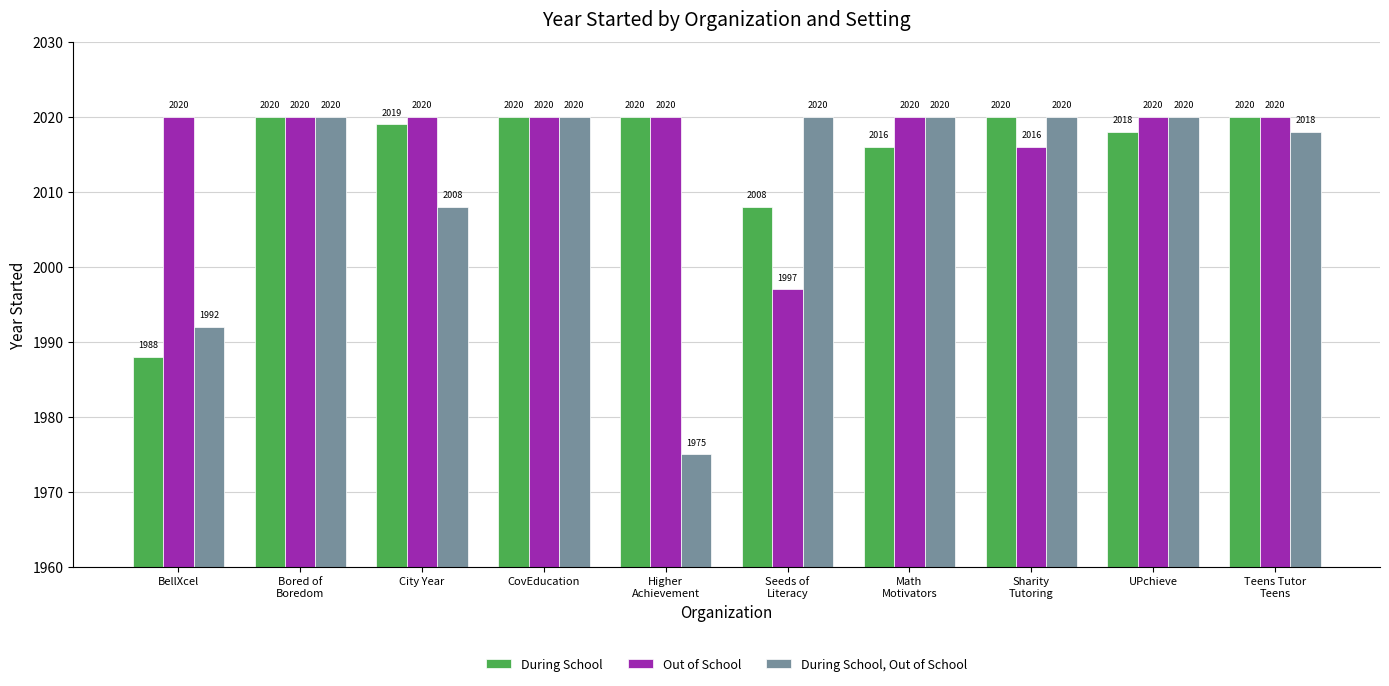

How many bars are there in total?

30